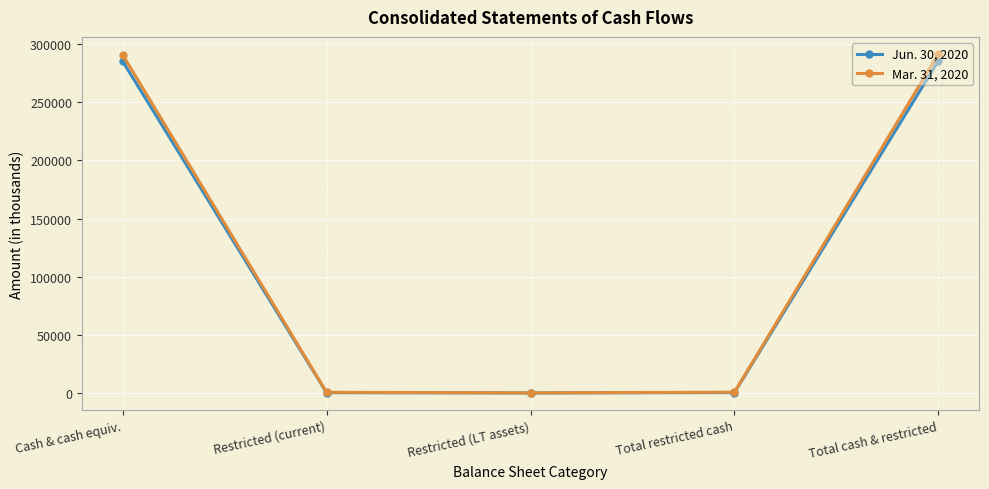

List the series in order of their peak value, lowest first.

Jun. 30, 2020, Mar. 31, 2020